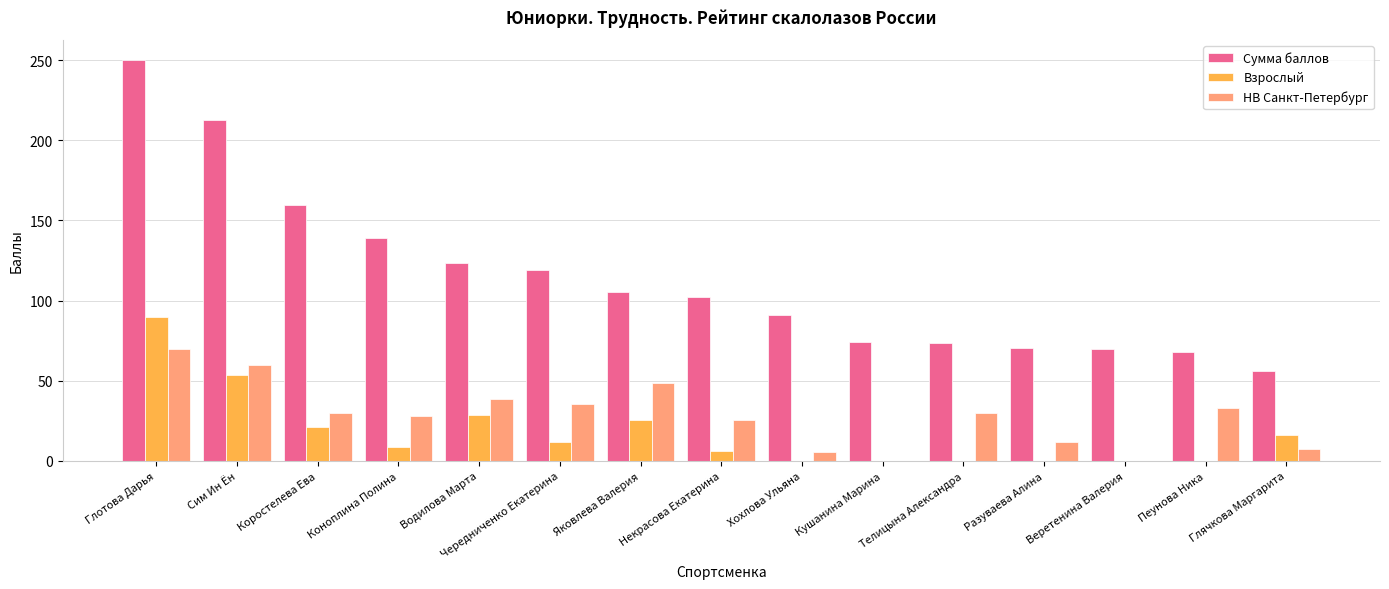

Does the chart contain stacked bars?

No